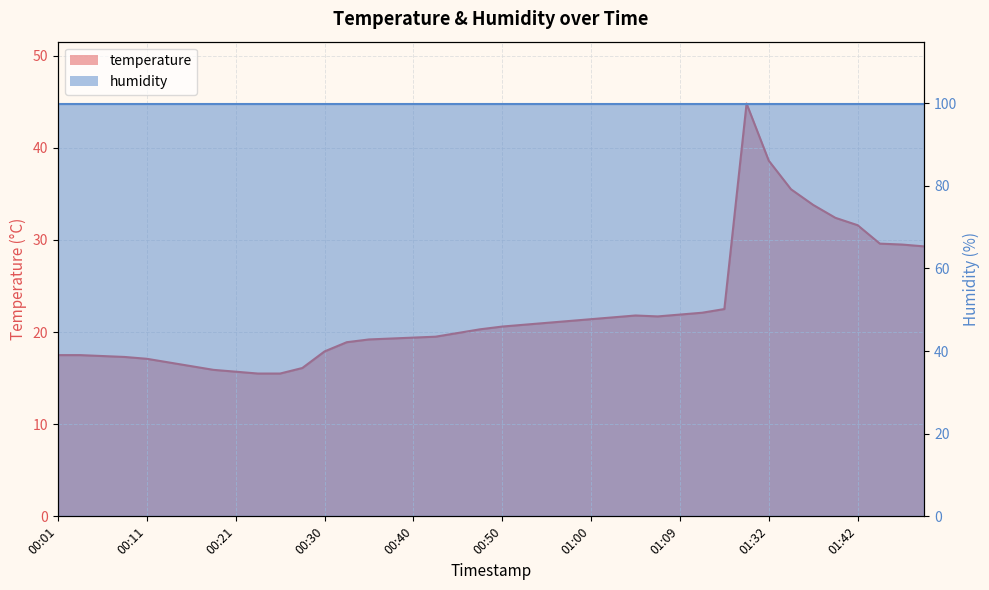

What is the sum of the values at 00:21 and 01:49?

45.0